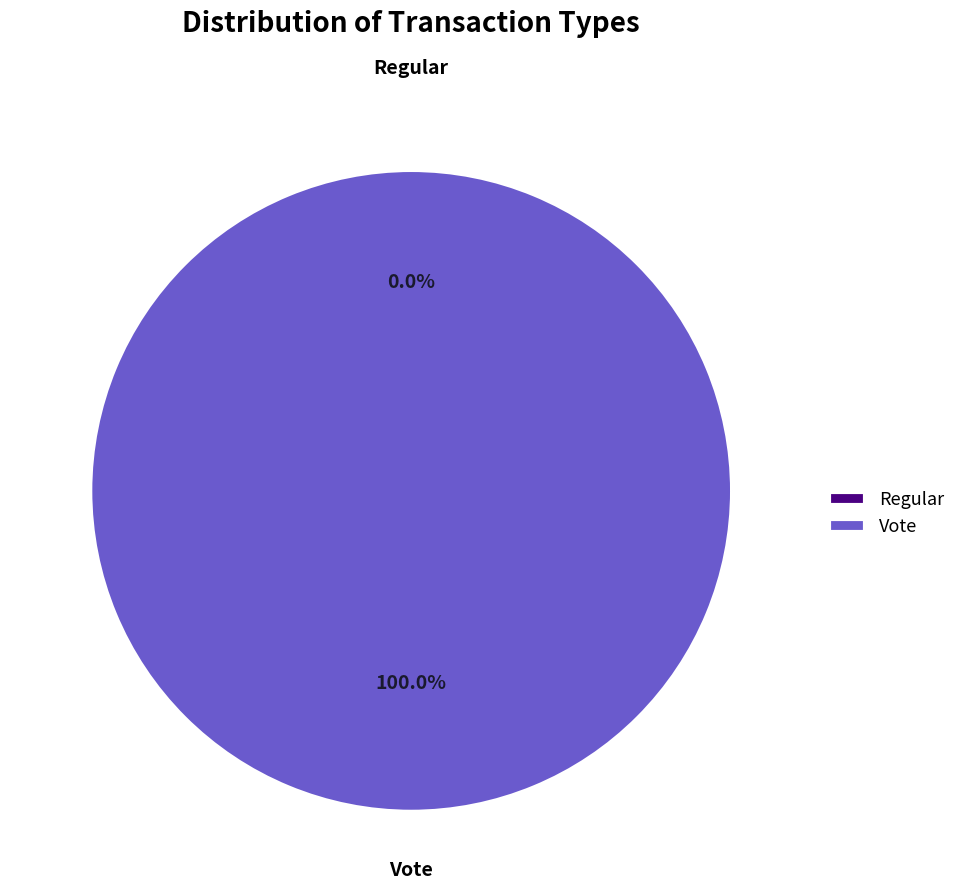

To the nearest percent, what is the difference between the largest and smallest slice percentages?

100%